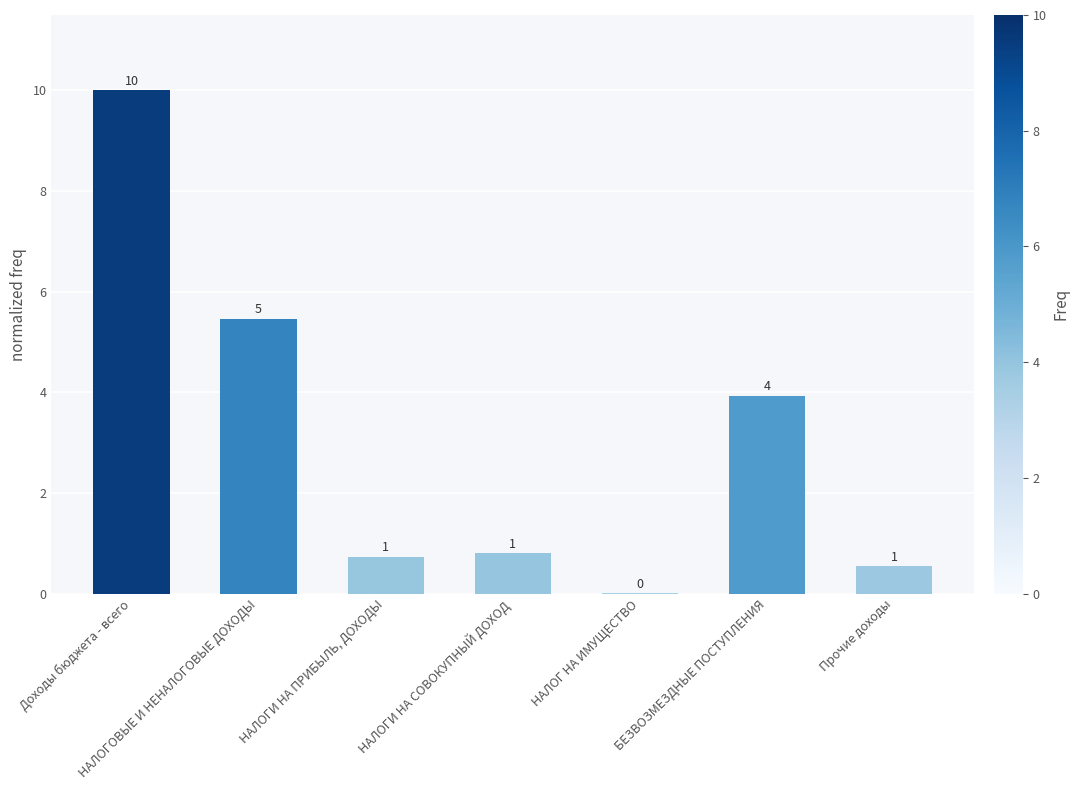

What is the label of the 6th bar from the left?

БЕЗВОЗМЕЗДНЫЕ ПОСТУПЛЕНИЯ